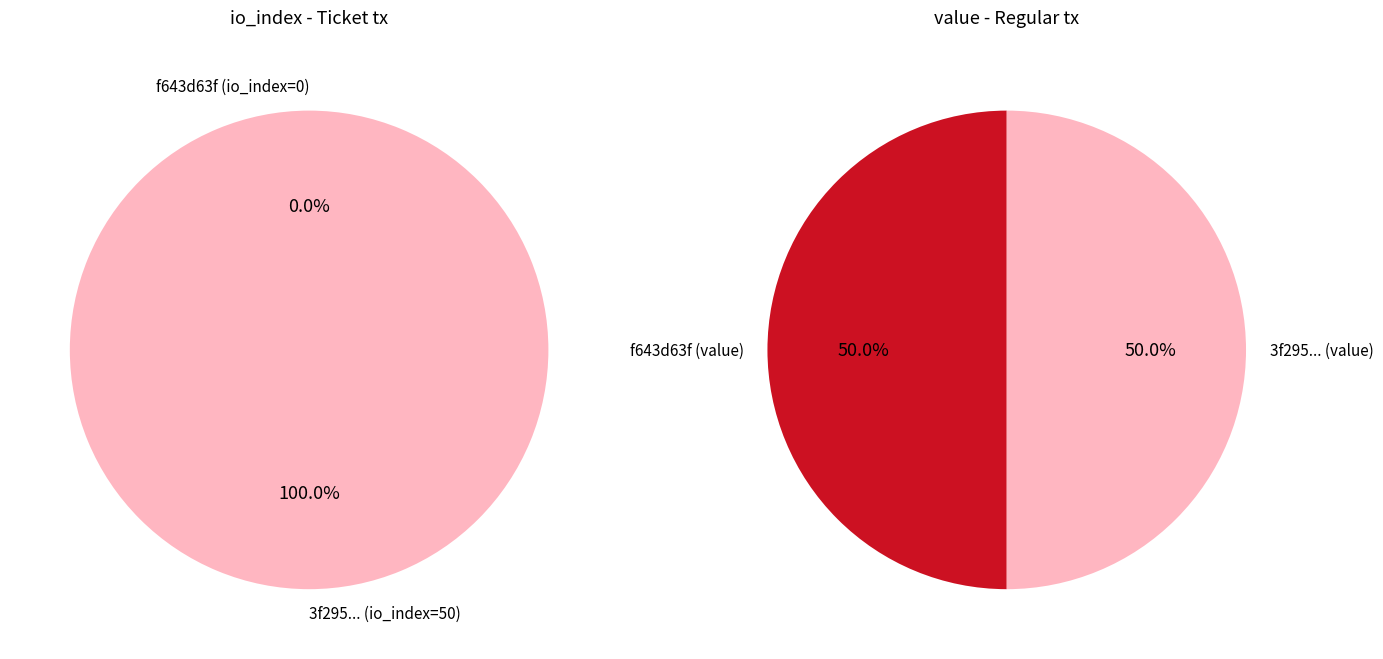

Is it true that value is 89% of the pie?

False